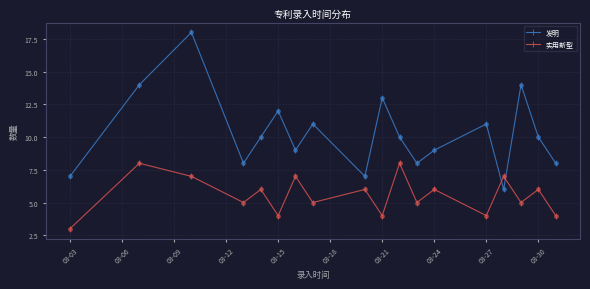

Which series has the largest range (max minus min)?

发明